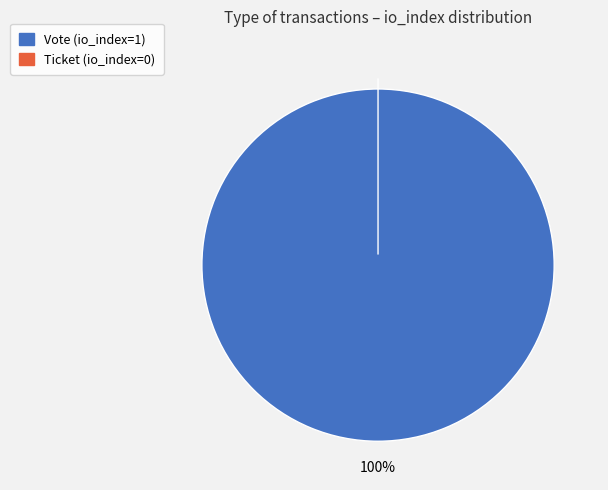

Does Ticket account for over 50% of the chart?

No